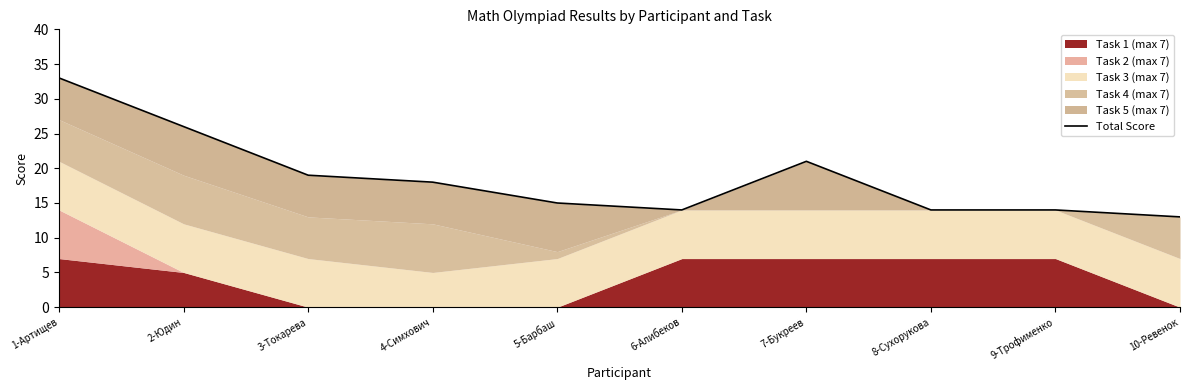

How many interior local peaks (higher than both neighbors) does the data have?

1